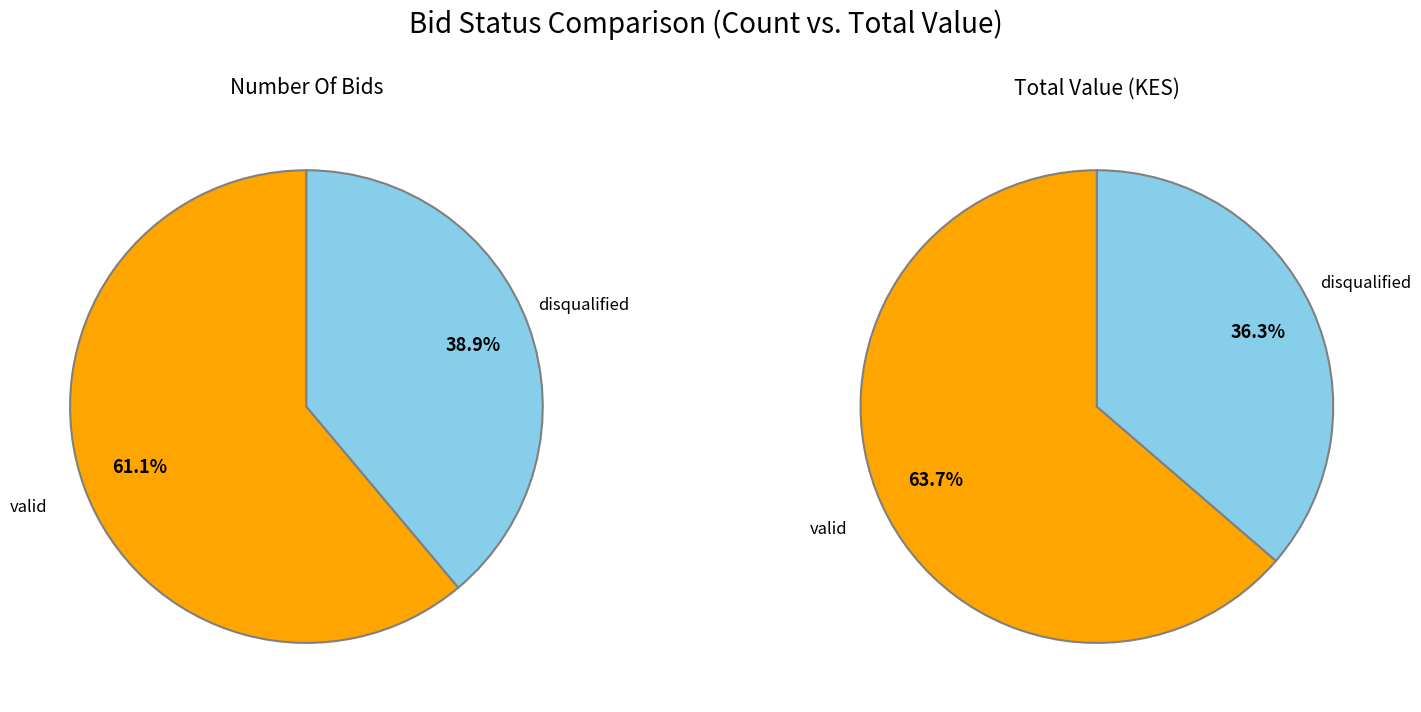

What is the majority slice?

valid